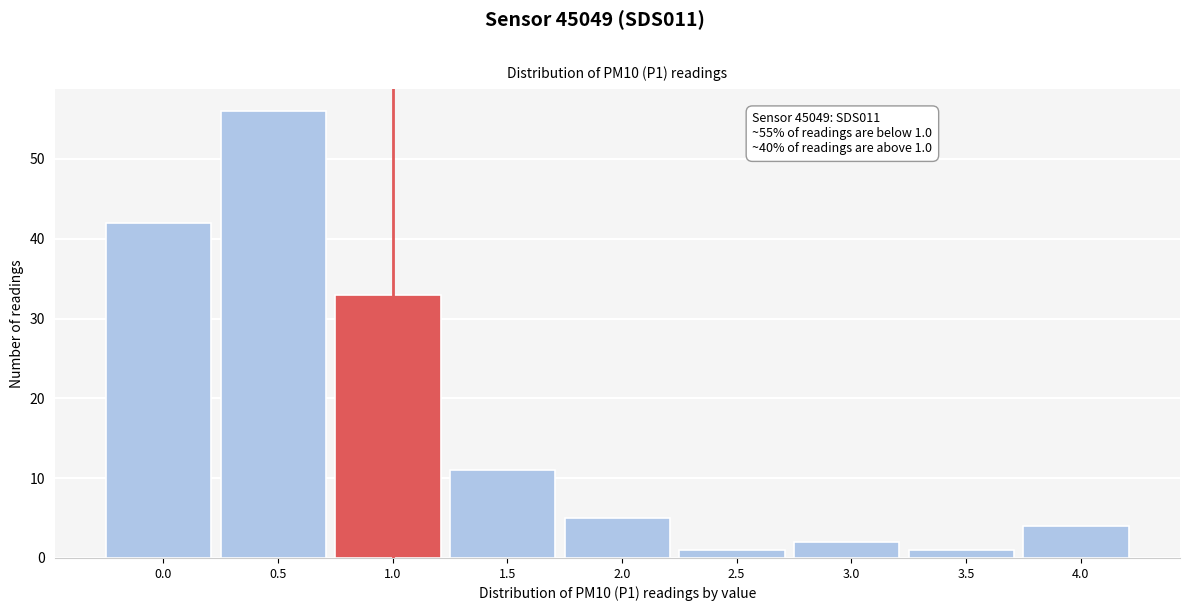

Reading left to right, what are all the values shown in this chart?

42	56	33	11	5	1	2	1	4